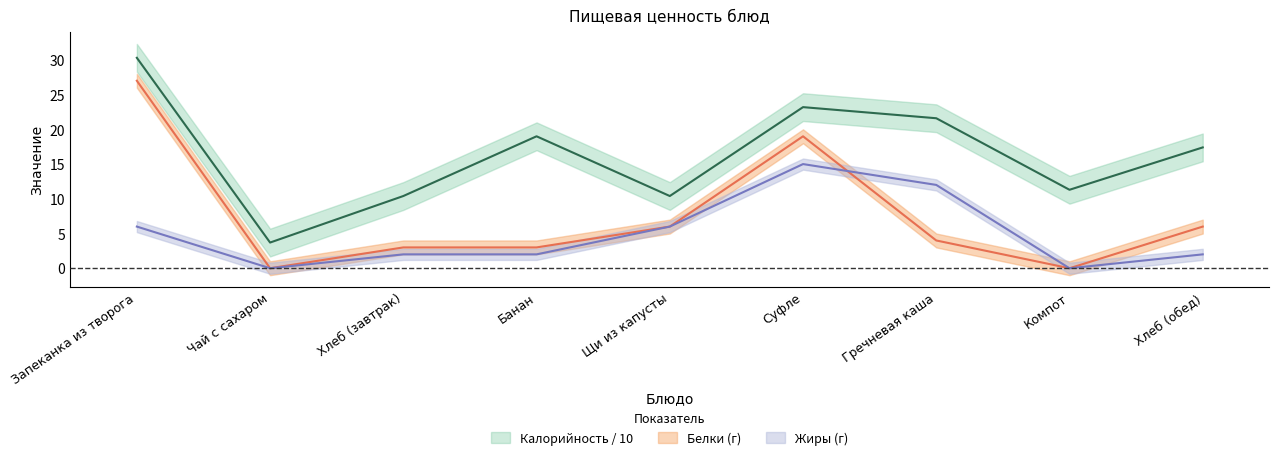

True or false: Жиры has more than 0 points higher than both neighbors.

True